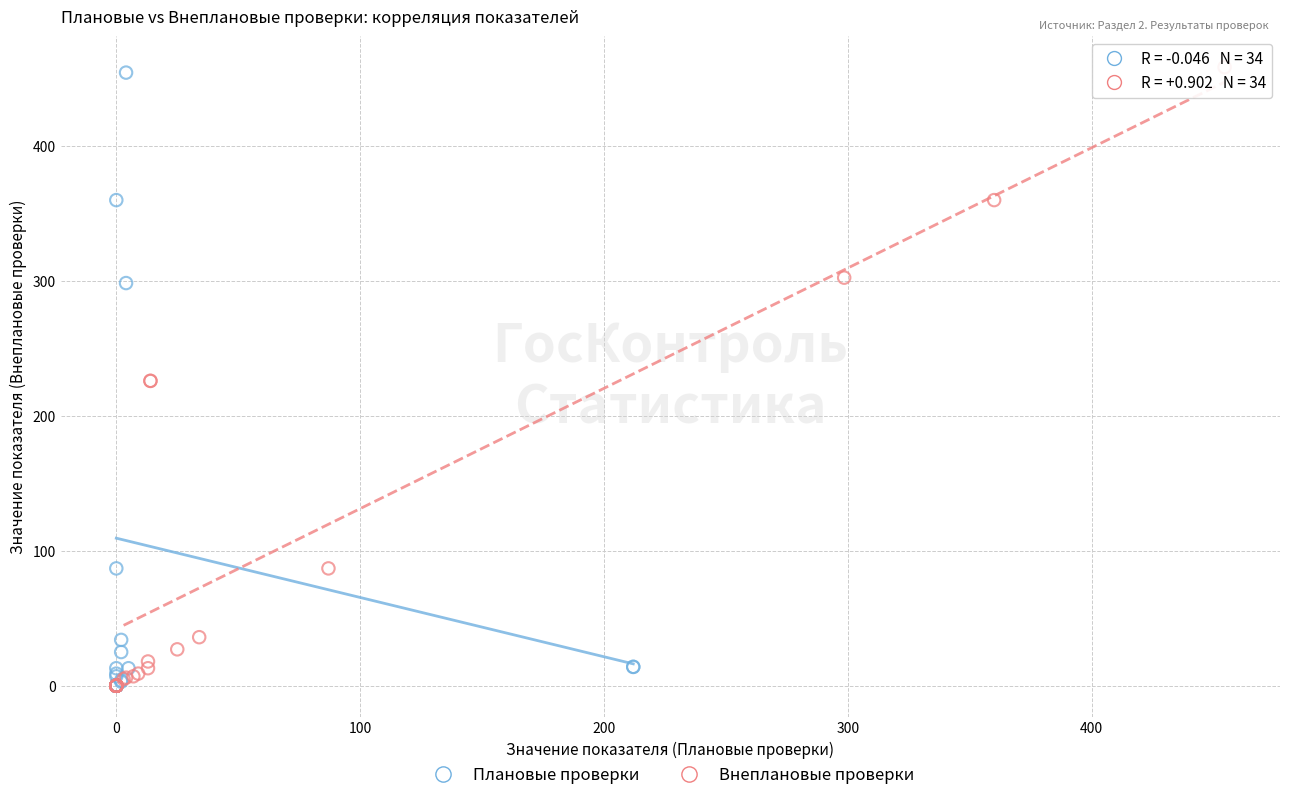

Which series has the largest Y range (max minus min)?

Внеплановые проверки